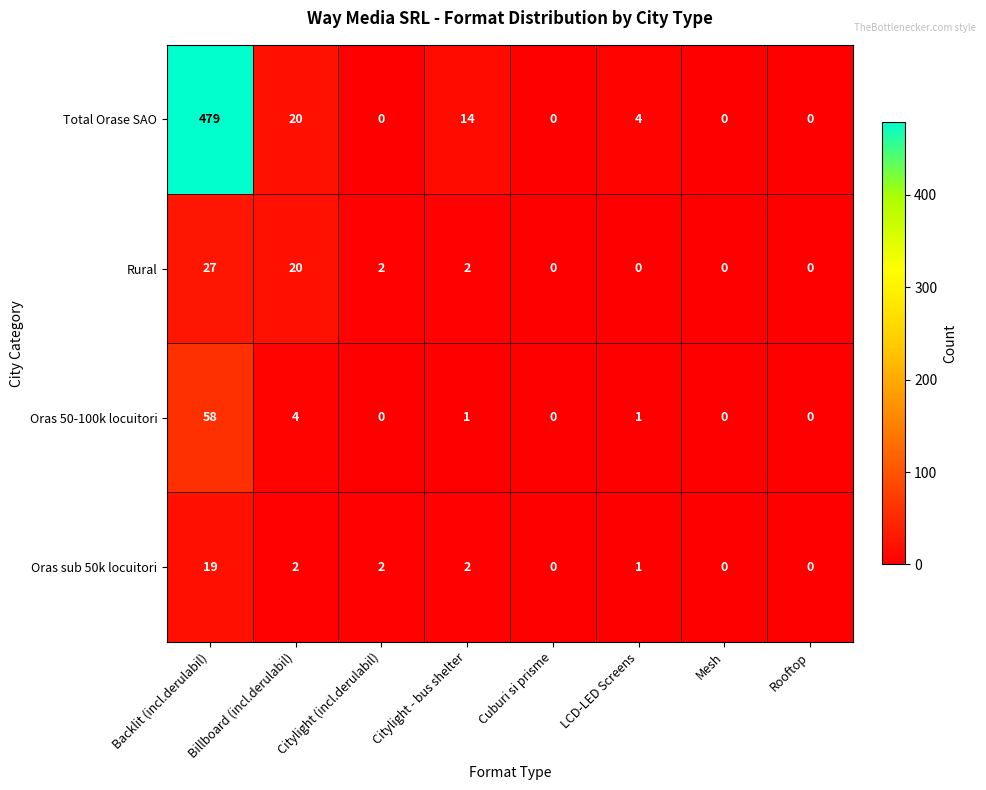

What is the maximum value shown in the chart?

479